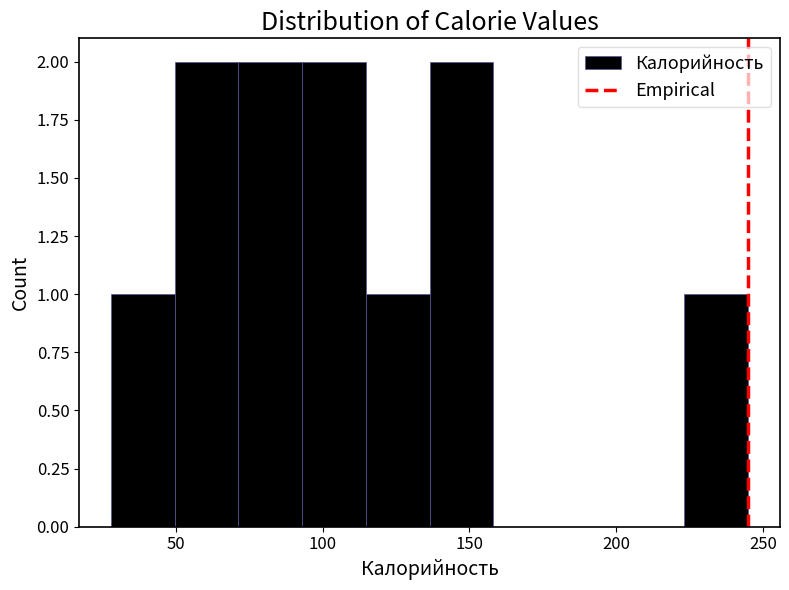

Reading left to right, transcribe this chart: for each bar, give the range it covers on the x-axis and its height. Neither the bar edges nor the heights are printed on the chart, so give them approximately, as read against the axes.

30 to 50: 1
50 to 70: 2
70 to 95: 2
95 to 115: 2
115 to 135: 1
135 to 160: 2
160 to 180: 0
180 to 200: 0
200 to 225: 0
225 to 245: 1